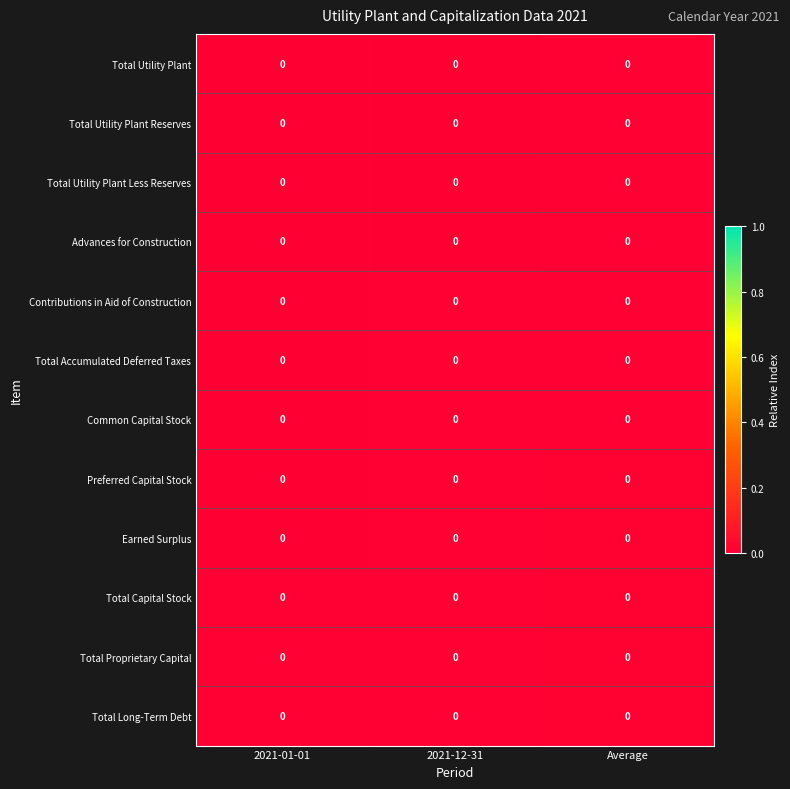

At which label does Total Utility Plant reach its minimum?

2021-01-01